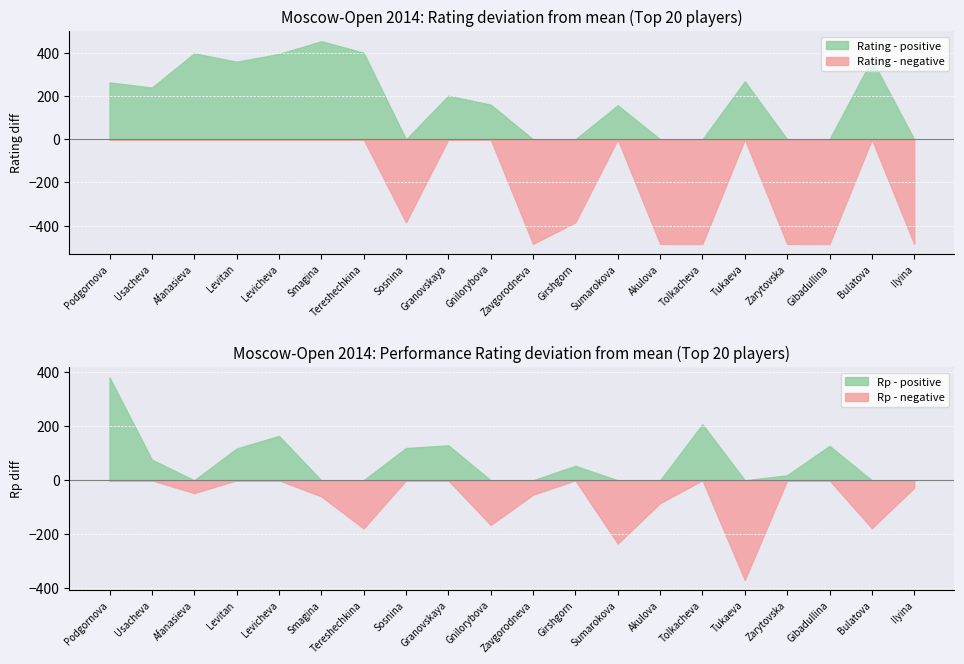

True or false: Rating - positive has a value of 240.2 at Usacheva.

True